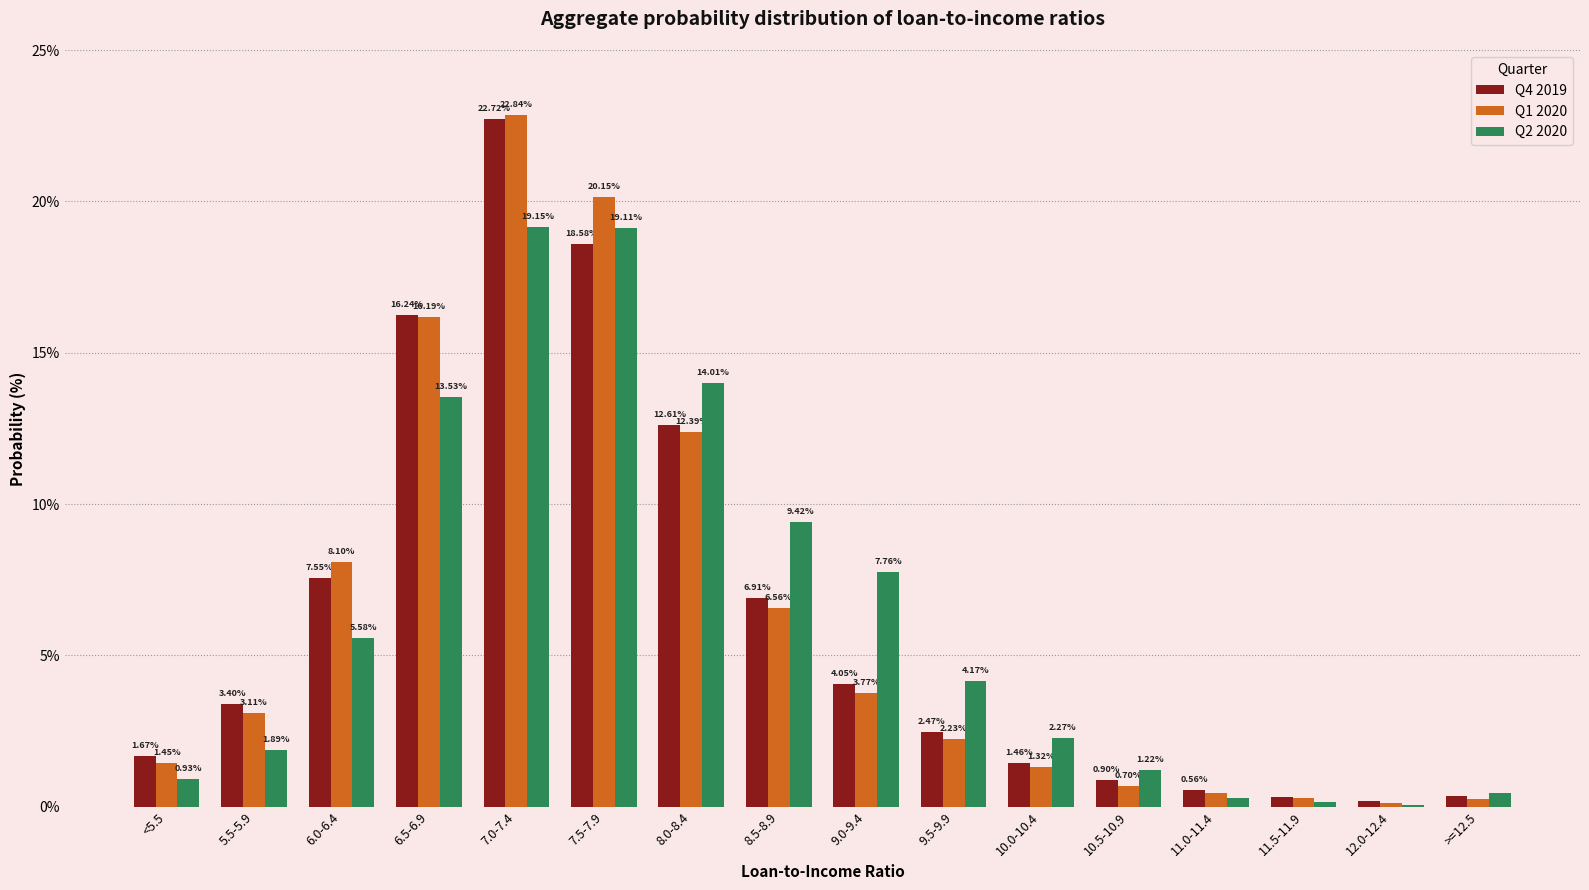

What is the sum of all Q2 2020 values?

100.0